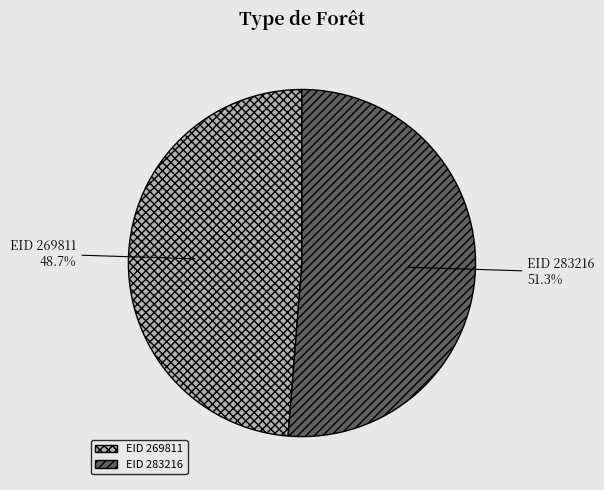

Is EID 269811 the majority of the pie?

No